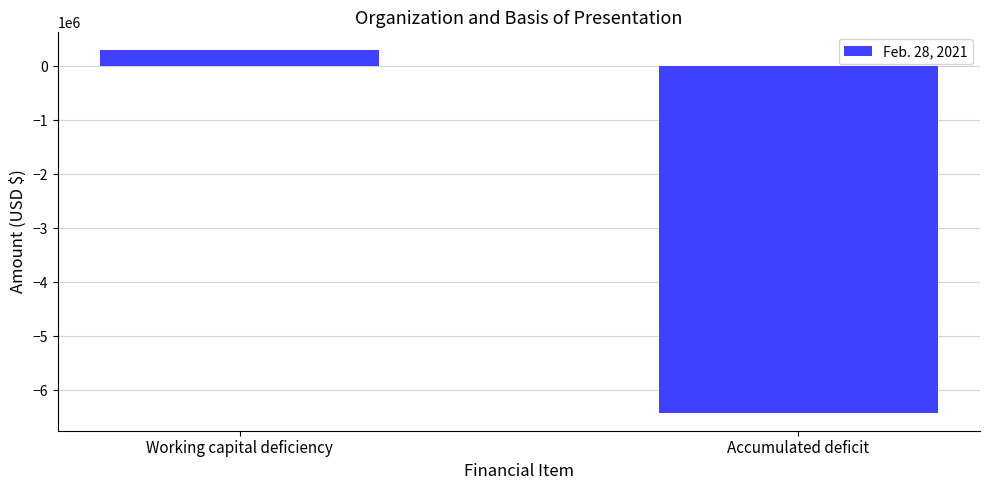

Reading left to right, transcribe all the data shown in this chart.

Working capital deficiency=297665	Accumulated deficit=-6416293